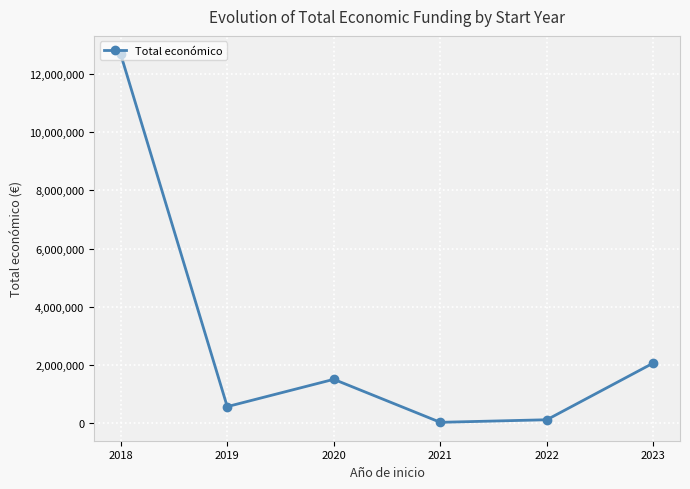

What is the greatest value displayed?

12662316